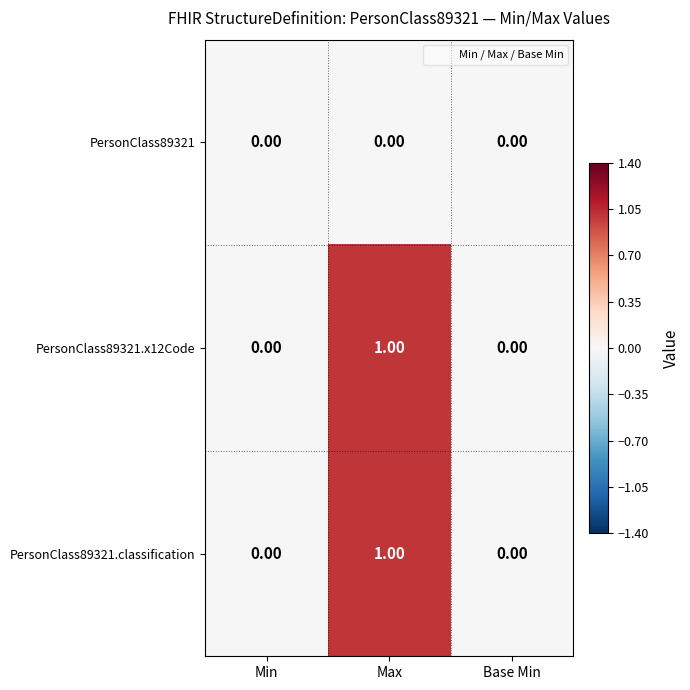

At which category is the sum across all series the highest?

Max